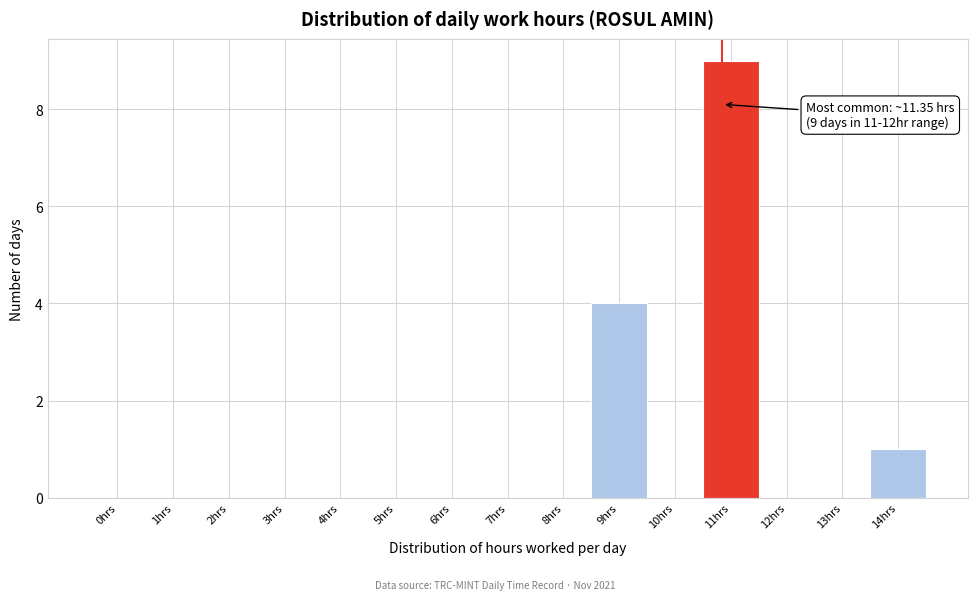

Reading left to right, extract all data points from this chart.

0hrs=0	1hrs=0	2hrs=0	3hrs=0	4hrs=0	5hrs=0	6hrs=0	7hrs=0	8hrs=0	9hrs=4	10hrs=0	11hrs=9	12hrs=0	13hrs=0	14hrs=1